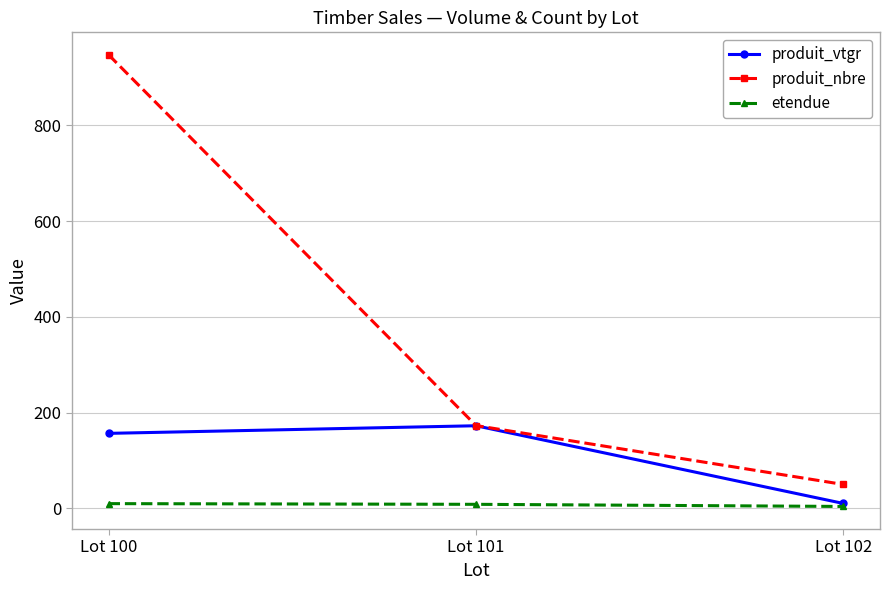

How many data points in produit_vtgr are less than 156?

1